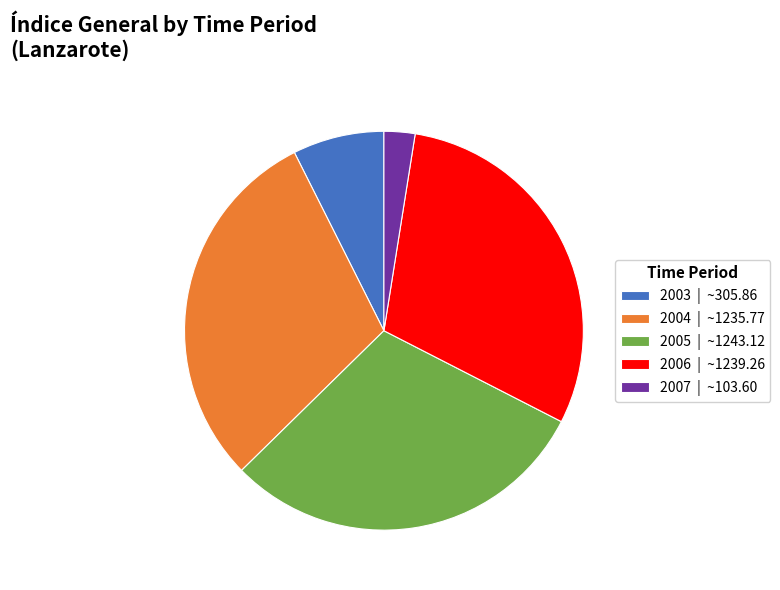

Is it true that 2004 | ~1235.77 is 30% of the pie?

True